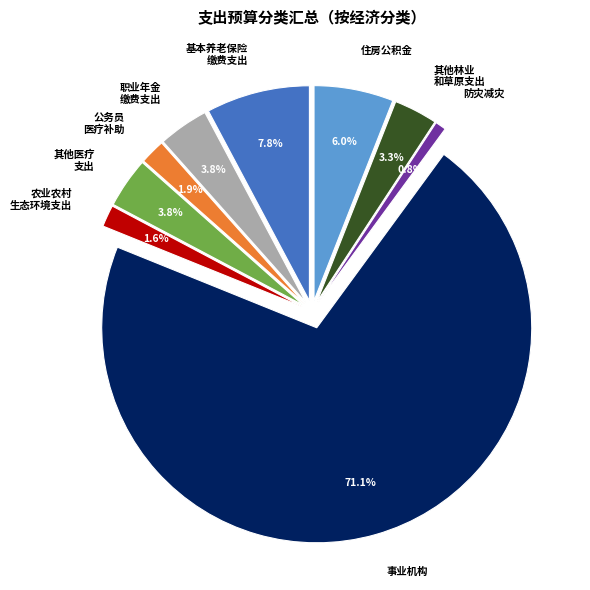

Between 公务员医疗补助 and 住房公积金, which is larger?

住房公积金